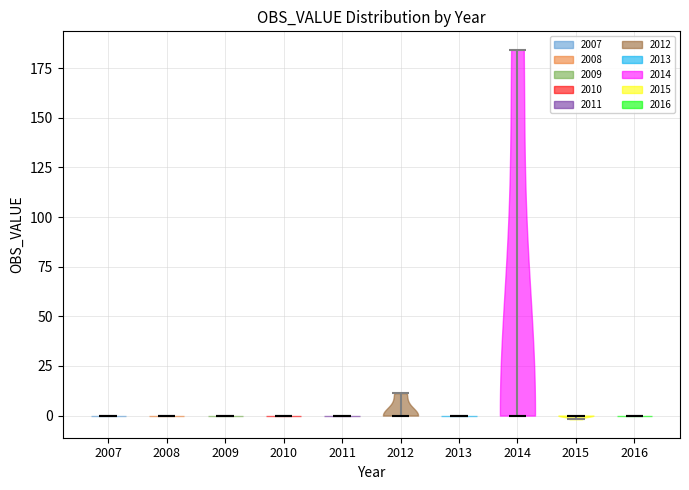

Reading left to right, read every violin against the y-axis: where its median line is, and the lowest and highest points it reaches. The values are not printed on the chart, so give them approximately, as read against the axis.

2007: median line 0, lowest point 0, highest point 0
2008: median line 0, lowest point 0, highest point 0
2009: median line 0, lowest point 0, highest point 0
2010: median line 0, lowest point 0, highest point 0
2011: median line 0, lowest point 0, highest point 0
2012: median line 0, lowest point 0, highest point 10
2013: median line 0, lowest point 0, highest point 0
2014: median line 0, lowest point 0, highest point 185
2015: median line 0, lowest point 0, highest point 0
2016: median line 0, lowest point 0, highest point 0